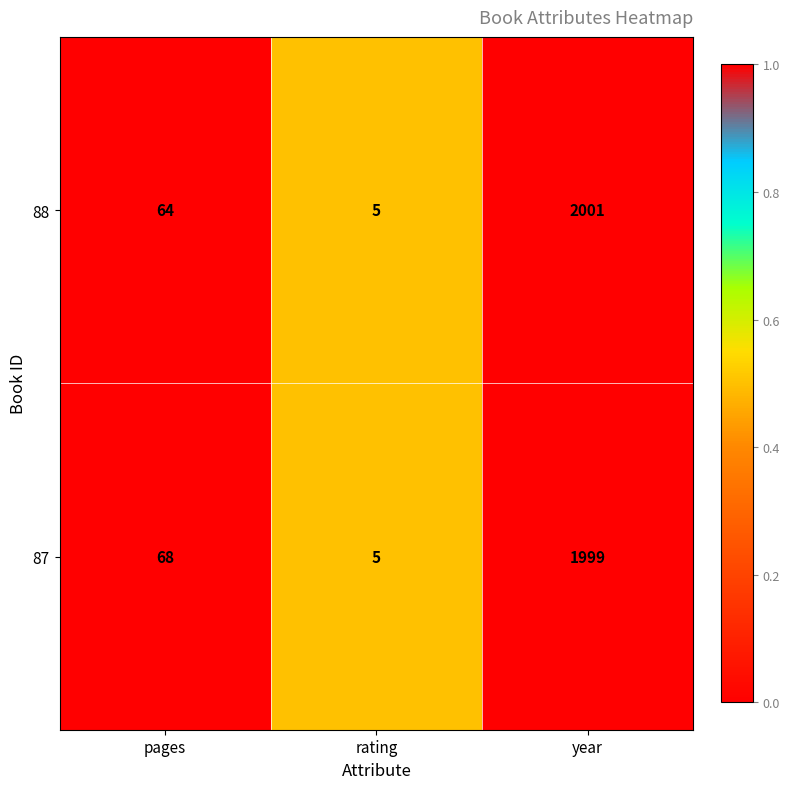

What is the sum of the 87 values at pages and rating?

73